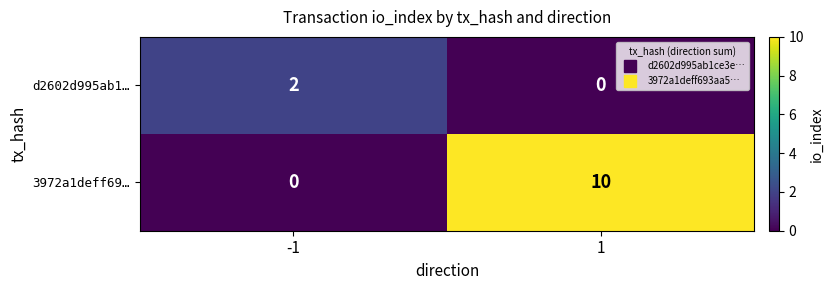

Between -1 and 1, which series saw the biggest shift?

3972a1deff69…